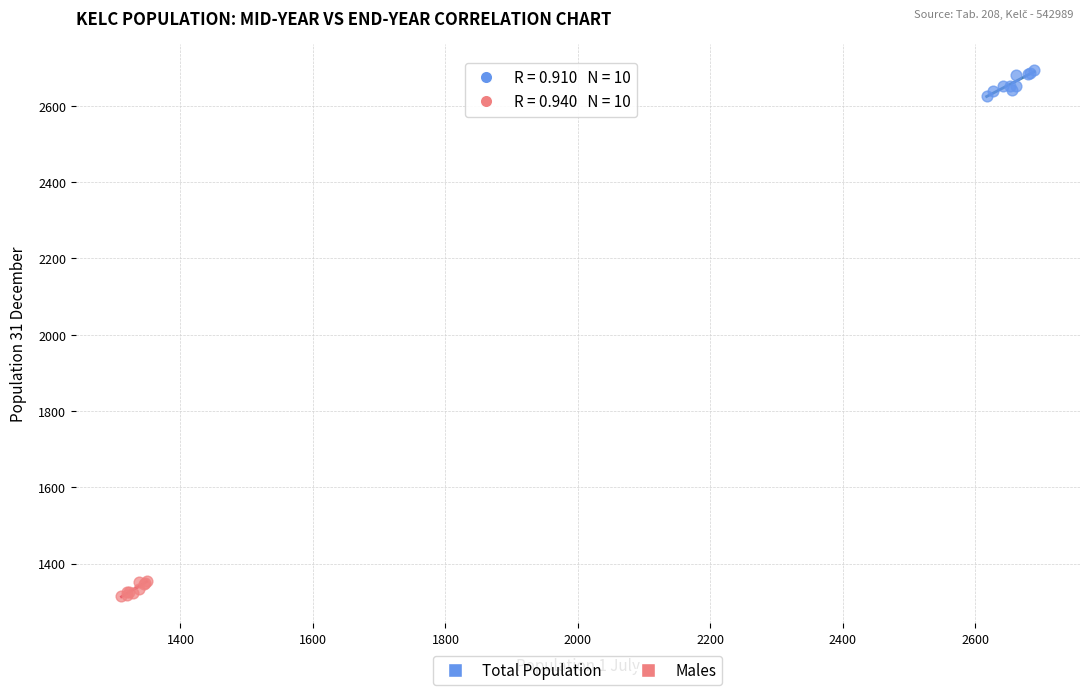

Which series has the largest Y range (max minus min)?

Total Population